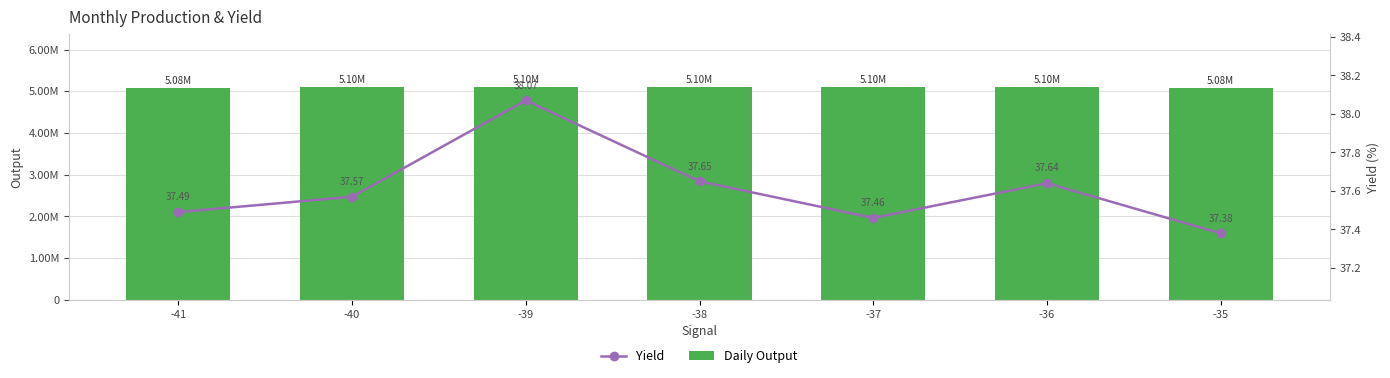

What is the sum of all Yield values?

263.3